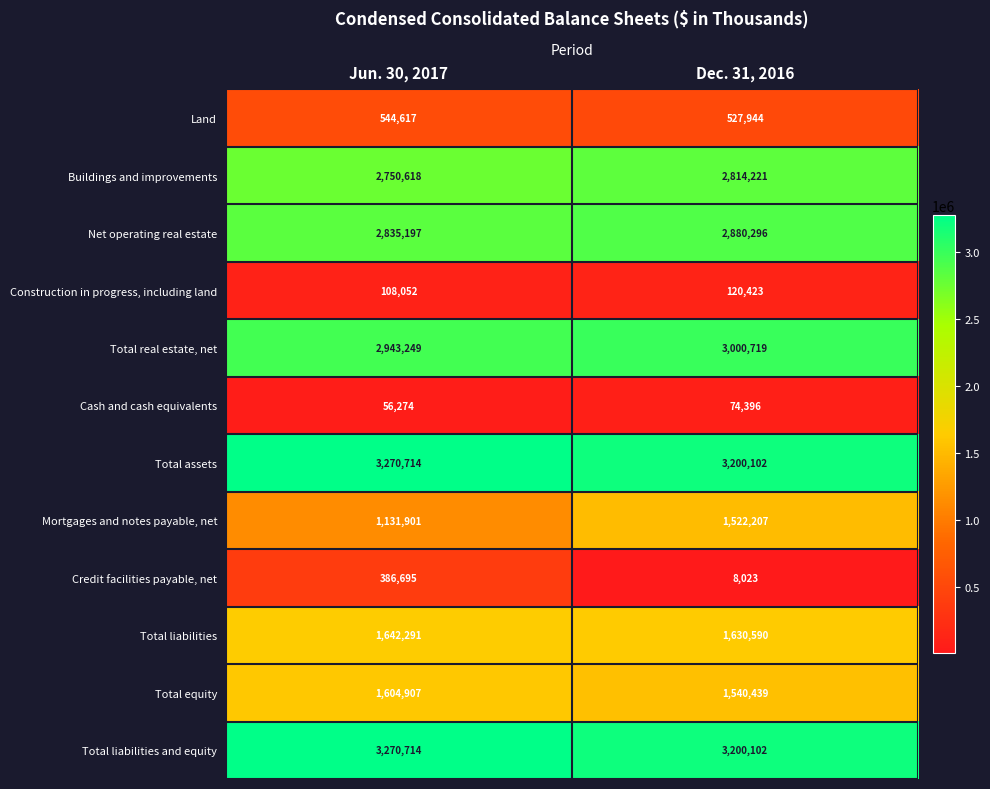

Which label corresponds to the largest value in the chart?

Jun. 30, 2017